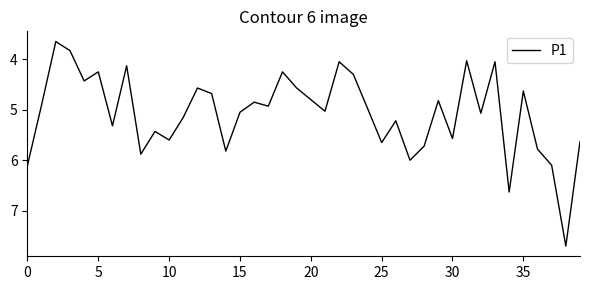

What is the average value?

5.1